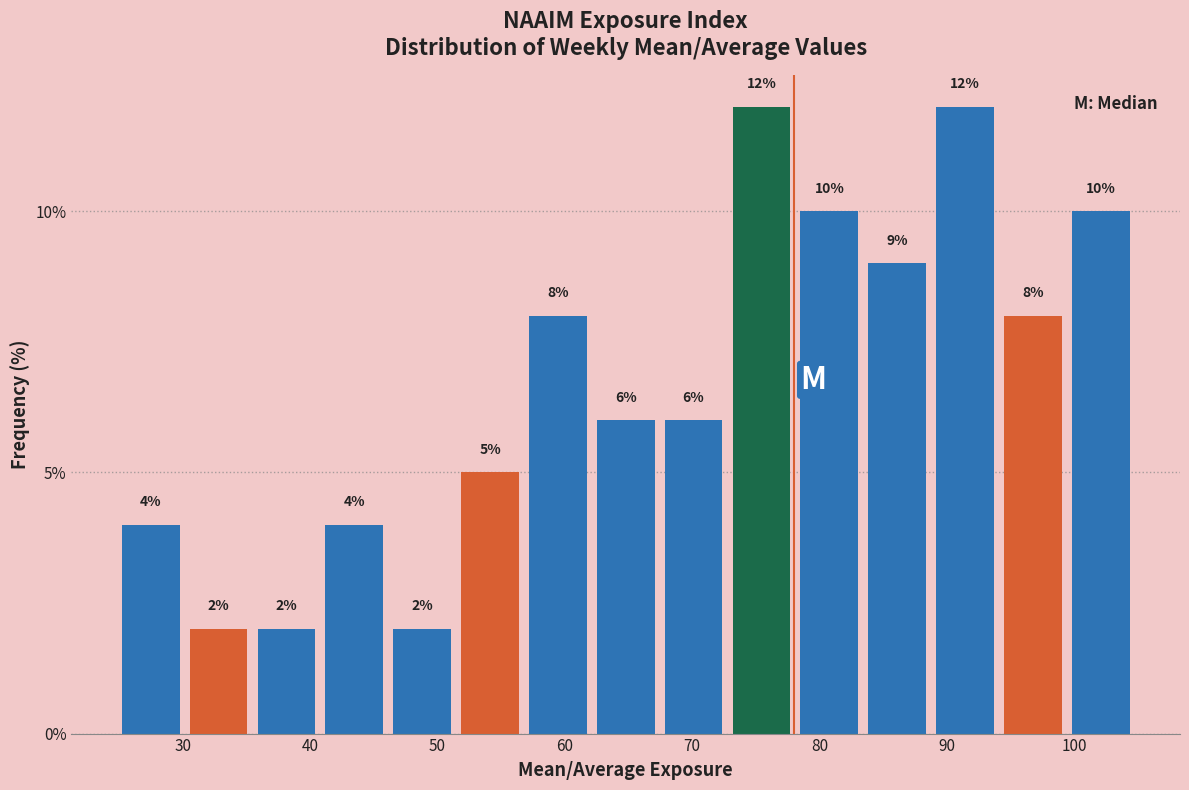

Reading left to right, transcribe this chart: for each bar, give the range it covers on the x-axis and its height. The bar edges are not printed on the chart, so give them approximately, as read against the axis.

25 to 30: 4
30 to 35: 2
35 to 41: 2
41 to 46: 4
46 to 51: 2
51 to 57: 5
57 to 62: 8
62 to 67: 6
67 to 73: 6
73 to 78: 12
78 to 83: 10
83 to 89: 9
89 to 94: 12
94 to 99: 8
99 to 105: 10